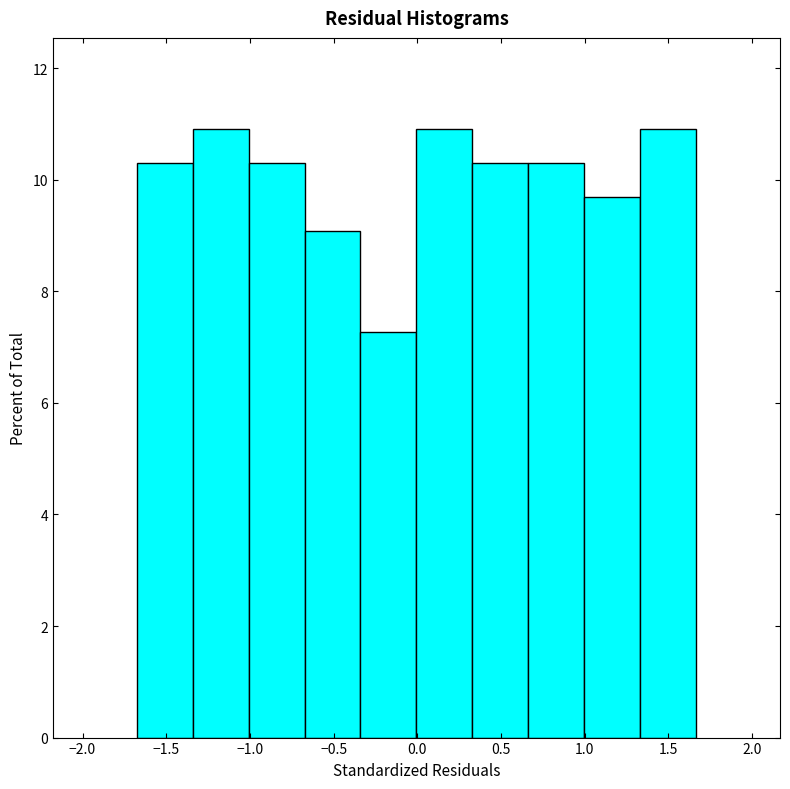

How tall is the bar that spans 0.35 to 0.65 on the x-axis? Neither the bar edges nor the heights are printed on the chart, so give them approximately, as read against the axes.

10.4